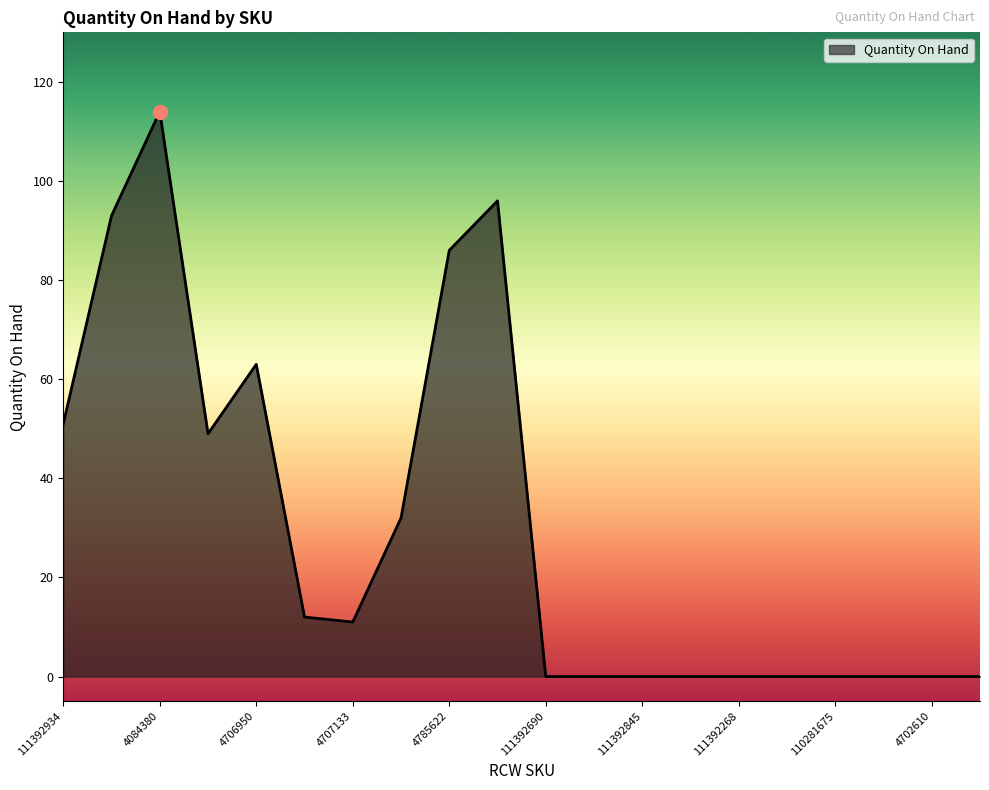

What is the difference between the maximum and minimum values?

114